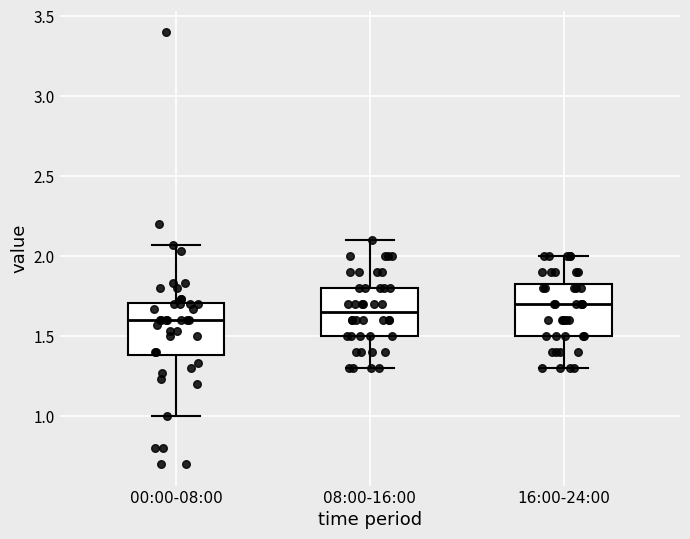

Reading left to right, read every box against the y-axis: the position of its median line, the range the box covers, and the ends of its whiskers. The values are not printed on the chart, so give them approximately, as read against the axis.

00:00-08:00: median 1.60, box 1.40 to 1.70, whiskers 1.00 to 2.05
08:00-16:00: median 1.65, box 1.50 to 1.80, whiskers 1.30 to 2.10
16:00-24:00: median 1.70, box 1.50 to 1.85, whiskers 1.30 to 2.00